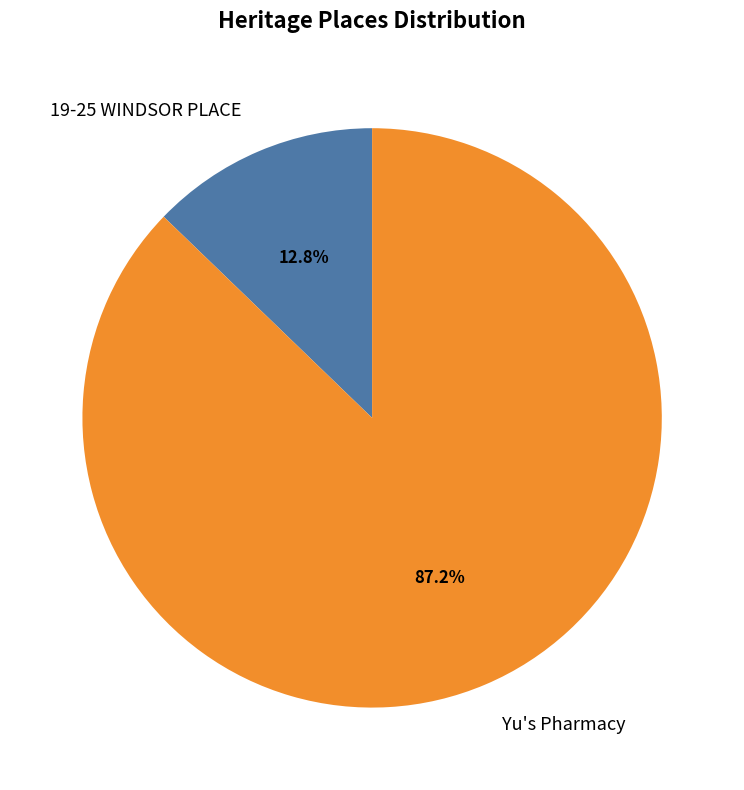

How many slices are in this pie chart?

2